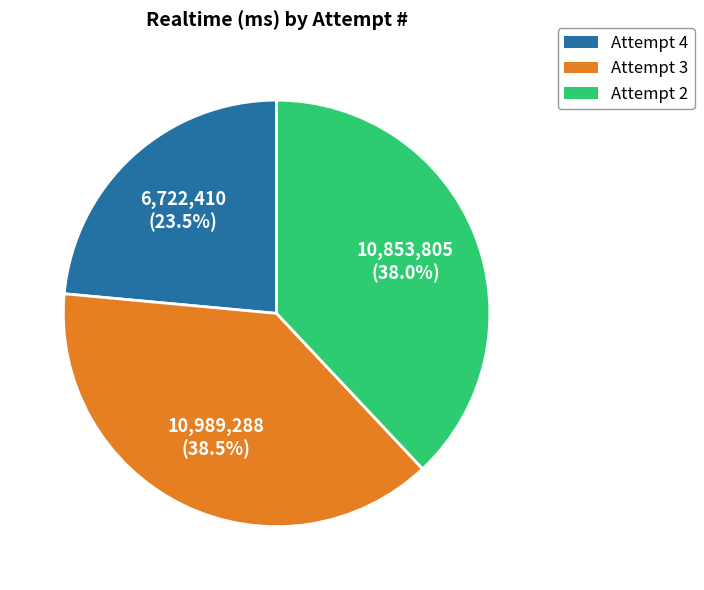

Is Attempt 3 the majority of the pie?

No